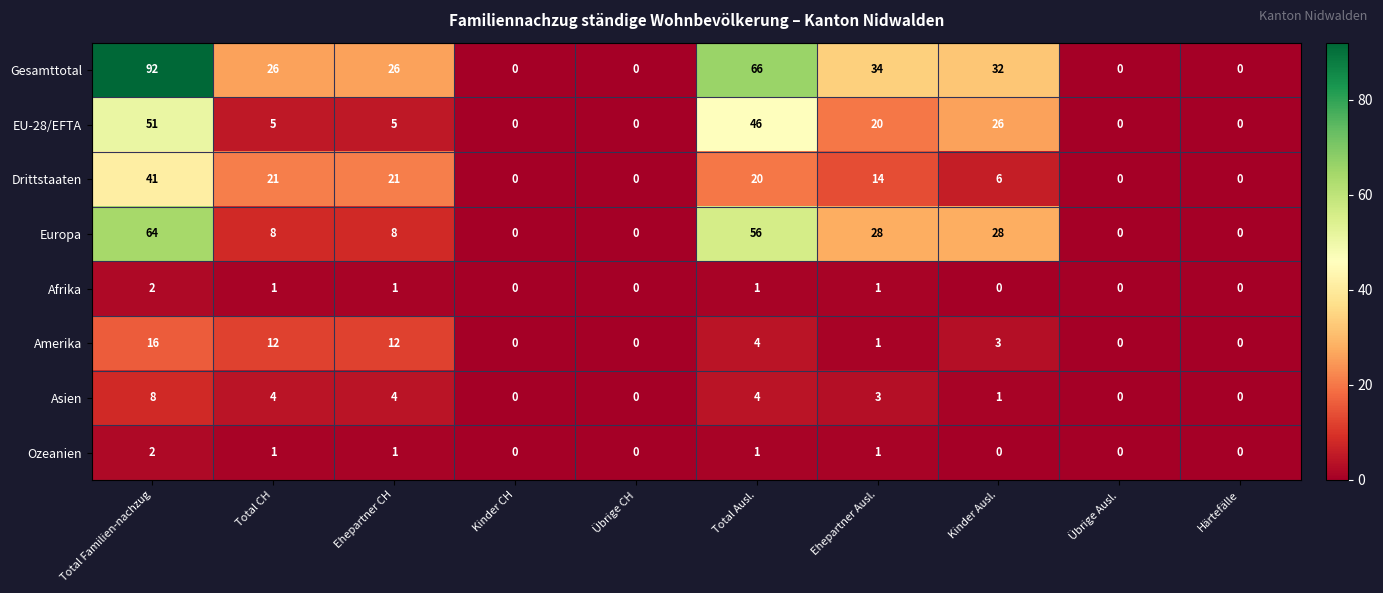

What is the approximate value of Gesamttotal at Ehepartner Ausl.?

34